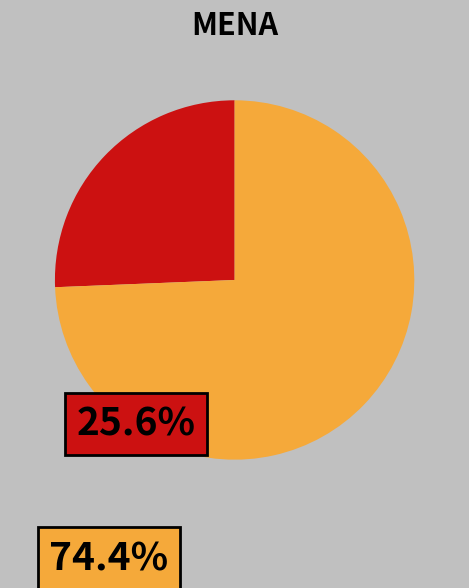

Does any single category account for the majority?

Yes